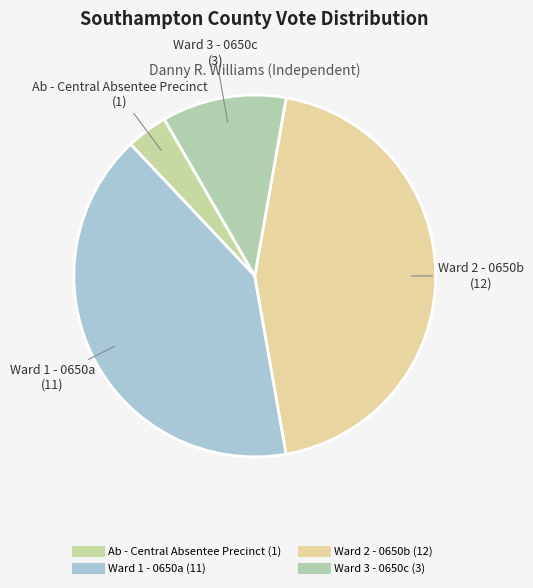

Count the number of slices in the pie.

4